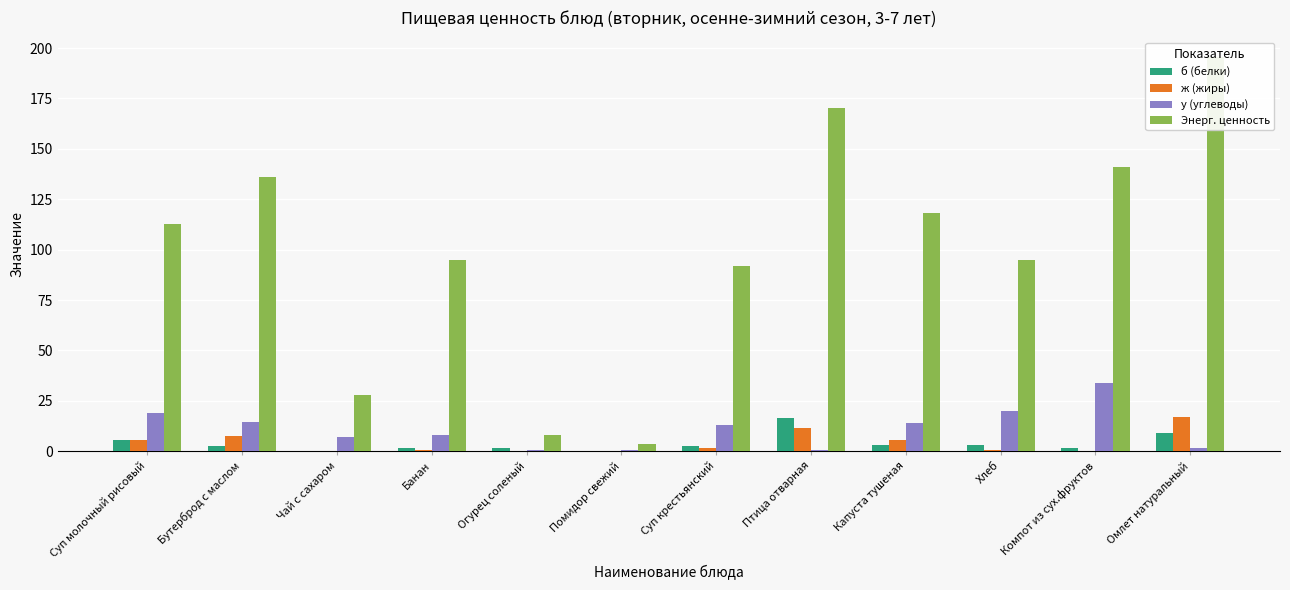

What is the sum of the б (белки) values at Помидор свежий and Банан?

1.6